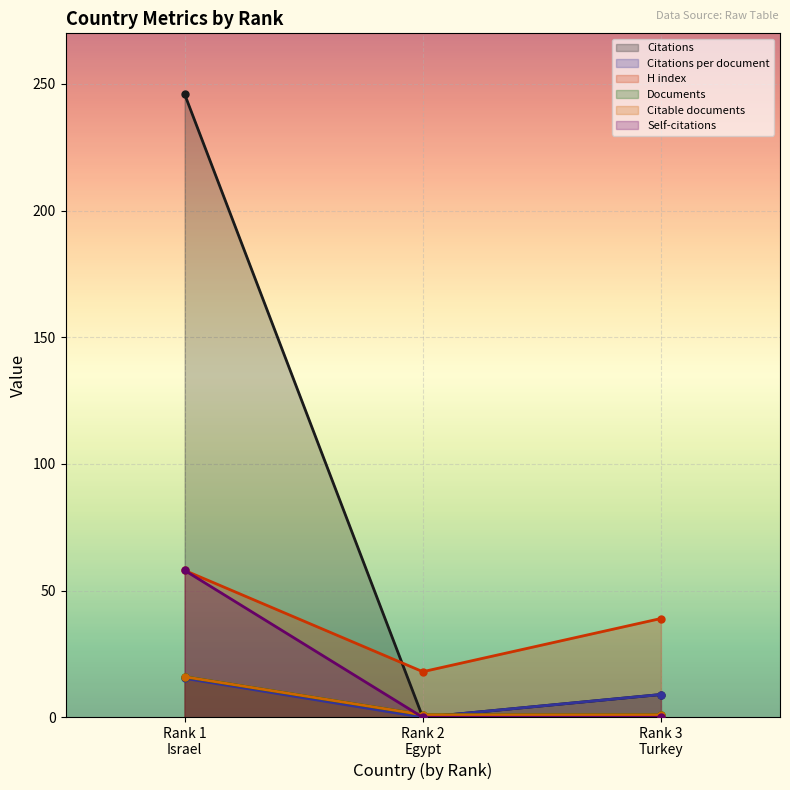

What is the difference between the maximum and second lowest values in the Self-citations series?

58.0